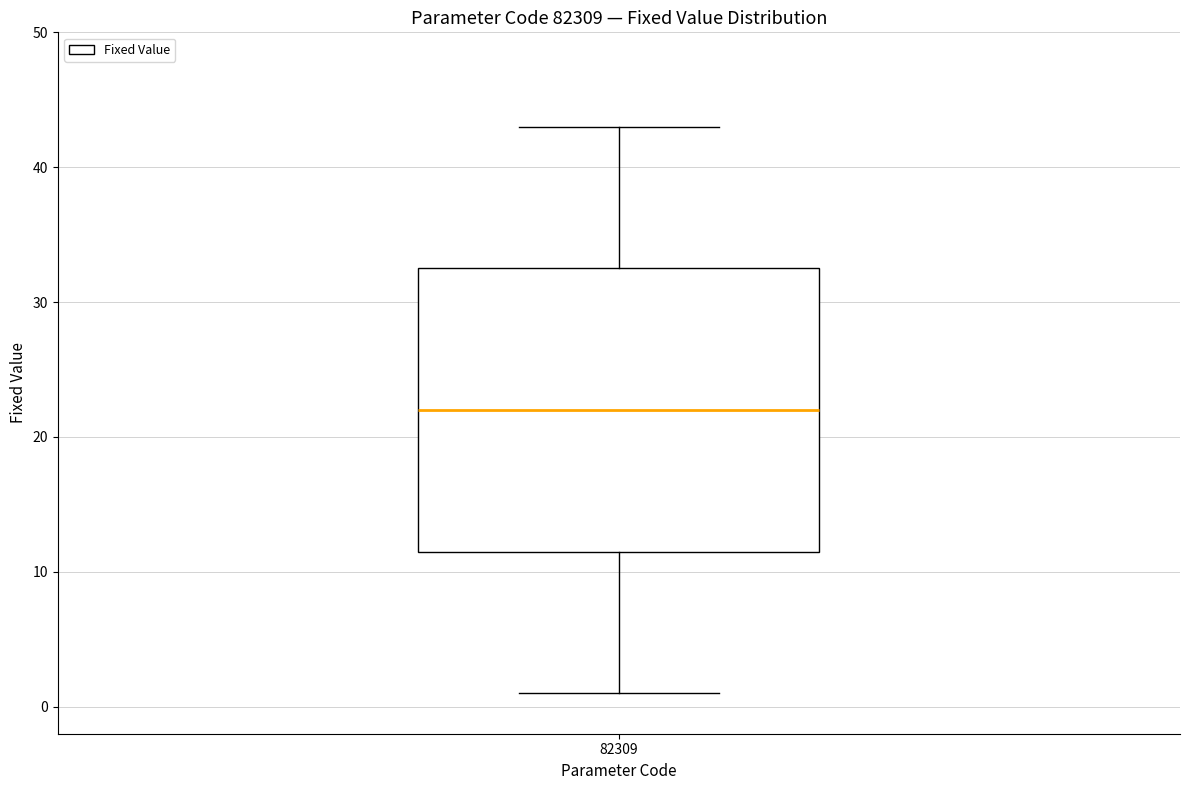

Transcribe this box plot: give where the median line is, the range the box spans, and where the two whiskers end, as read against the y-axis. The values are not printed on the chart, so give them approximately, as read against the axis.

median 22, box 12 to 33, whiskers 1 to 43